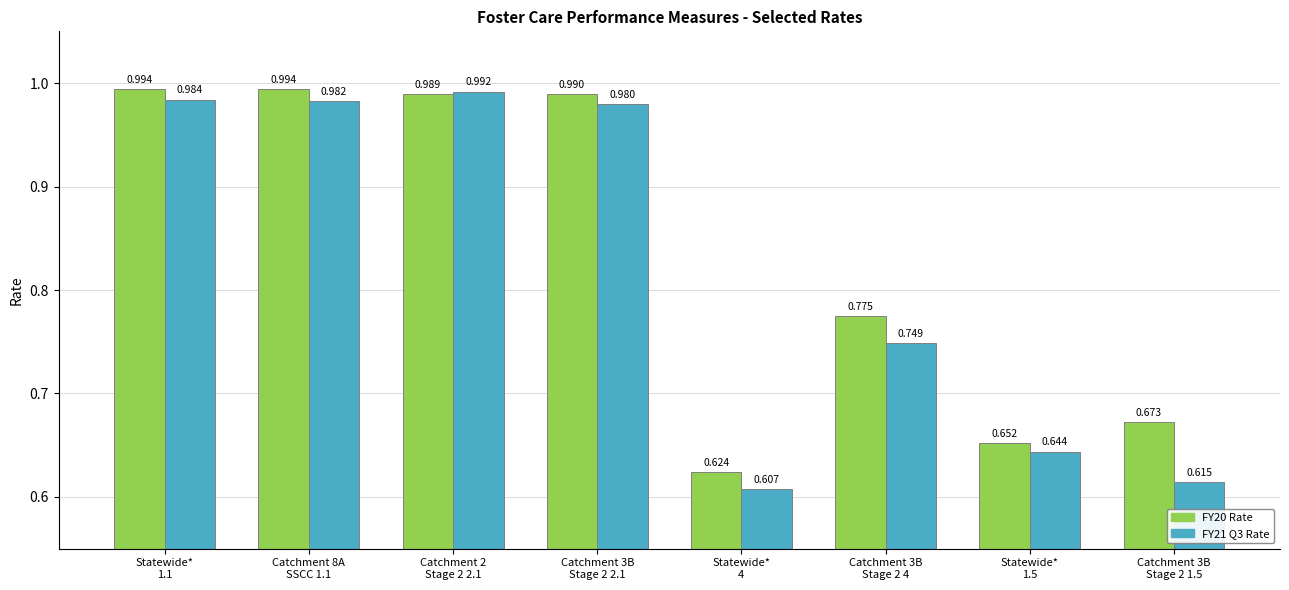

Rank the series at Catchment 3B
Stage 2 4 from lowest to highest value.

FY21 Q3 Rate, FY20 Rate